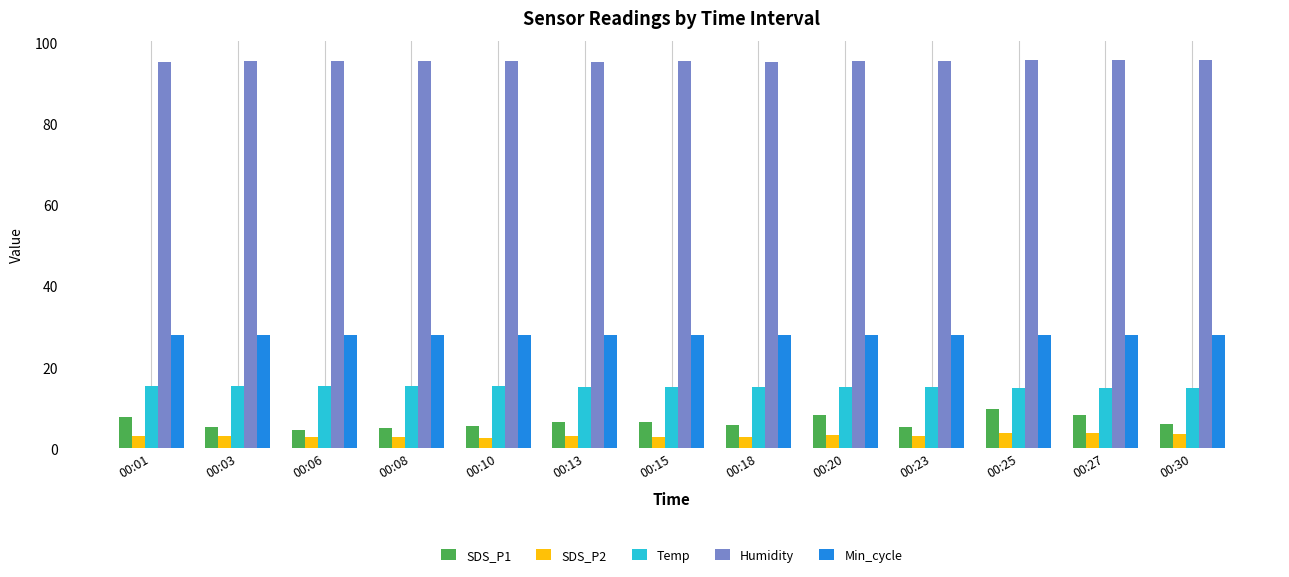

Is it true that Min_cycle equals 28.0 at 00:18?

True